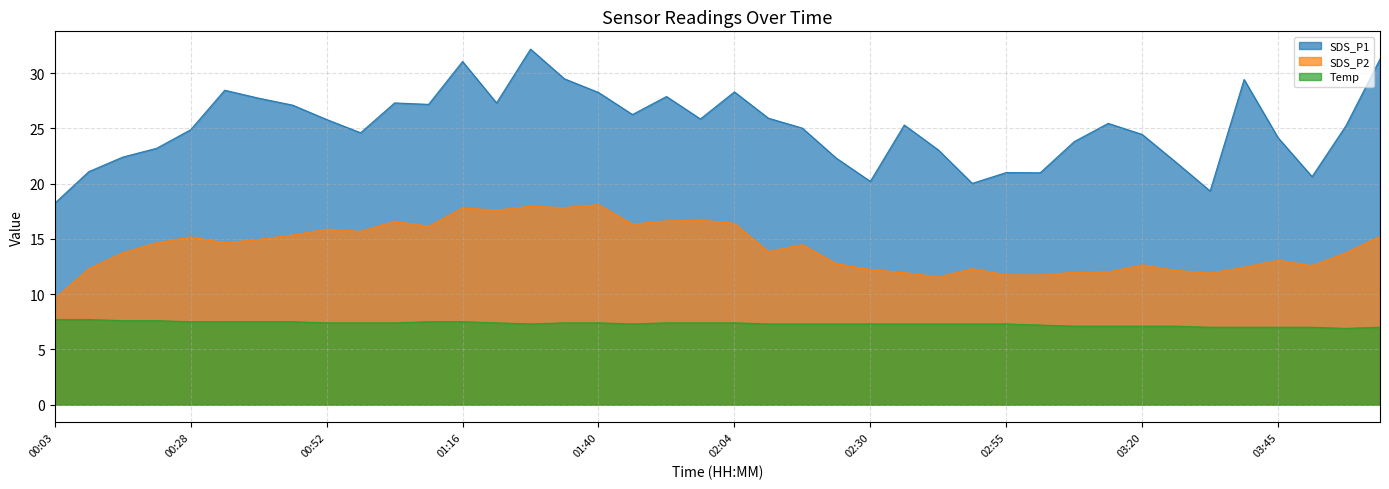

Reading left to right, extract all data points from this chart.

SDS_P1: 00:03=18.2	00:09=21.1	00:16=22.4	00:22=23.2	00:28=24.9	00:34=28.4	00:40=27.7	00:46=27.1	00:52=25.8	00:58=24.6	01:04=27.3	01:10=27.2	01:16=31.1	01:22=27.3	01:28=32.2	01:34=29.5	01:40=28.2	01:46=26.2	01:52=27.9	01:58=25.9	02:04=28.3	02:10=25.9	02:17=25.0	02:23=22.3	02:30=20.2	02:36=25.3	02:43=23.1	02:49=20.0	02:55=21.0	03:02=21.0	03:08=23.8	03:14=25.4	03:20=24.4	03:27=21.9	03:33=19.3	03:39=29.4	03:45=24.1	03:52=20.6	03:58=25.2	04:04=31.3
SDS_P2: 00:03=9.6	00:09=12.3	00:16=13.8	00:22=14.7	00:28=15.2	00:34=14.7	00:40=14.9	00:46=15.3	00:52=15.9	00:58=15.7	01:04=16.6	01:10=16.1	01:16=17.8	01:22=17.6	01:28=17.9	01:34=17.8	01:40=18.1	01:46=16.3	01:52=16.6	01:58=16.7	02:04=16.4	02:10=13.8	02:17=14.5	02:23=12.8	02:30=12.2	02:36=11.9	02:43=11.6	02:49=12.3	02:55=11.8	03:02=11.7	03:08=12.0	03:14=12.0	03:20=12.7	03:27=12.2	03:33=11.9	03:39=12.4	03:45=13.1	03:52=12.6	03:58=13.8	04:04=15.2
Temp: 00:03=7.7	00:09=7.7	00:16=7.6	00:22=7.6	00:28=7.5	00:34=7.5	00:40=7.5	00:46=7.5	00:52=7.4	00:58=7.4	01:04=7.4	01:10=7.5	01:16=7.5	01:22=7.4	01:28=7.3	01:34=7.4	01:40=7.4	01:46=7.3	01:52=7.4	01:58=7.4	02:04=7.4	02:10=7.3	02:17=7.3	02:23=7.3	02:30=7.3	02:36=7.3	02:43=7.3	02:49=7.3	02:55=7.3	03:02=7.2	03:08=7.1	03:14=7.1	03:20=7.1	03:27=7.1	03:33=7.0	03:39=7.0	03:45=7.0	03:52=7.0	03:58=6.9	04:04=7.0